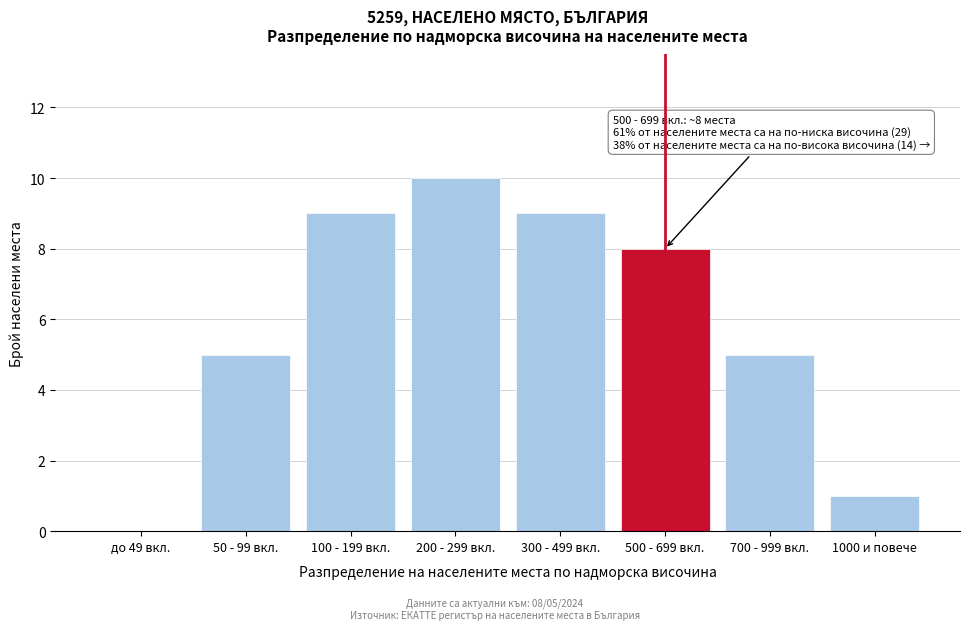

Reading left to right, what are all the values shown in this chart?

до 49 вкл.=0	50 - 99 вкл.=5	100 - 199 вкл.=9	200 - 299 вкл.=10	300 - 499 вкл.=9	500 - 699 вкл.=8	700 - 999 вкл.=5	1000 и повече=1